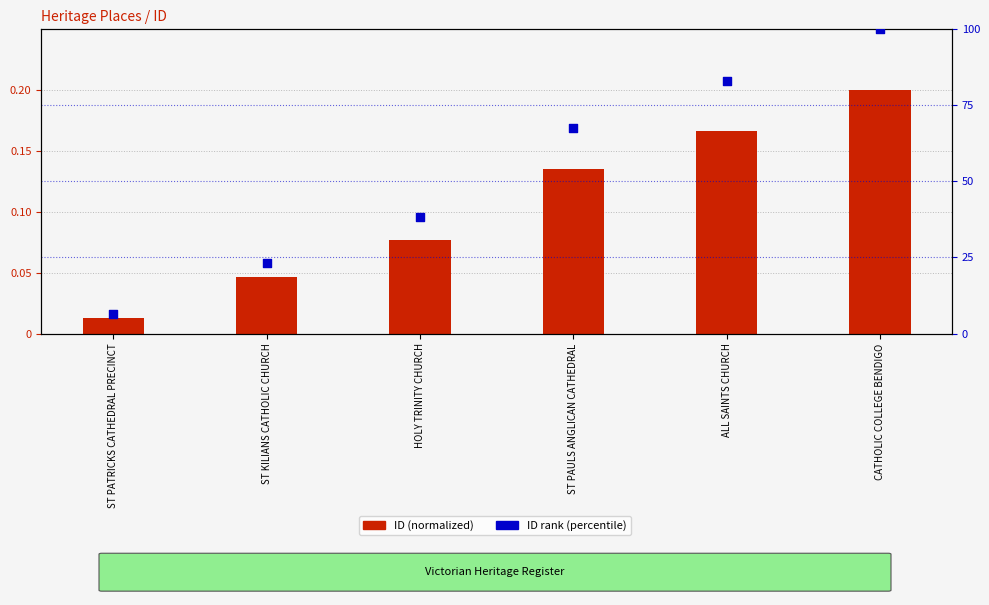

Which series reaches the maximum Y coordinate?

ID rank (percentile)